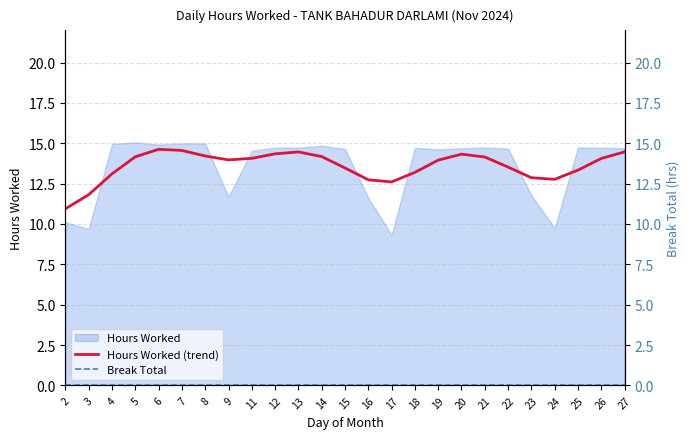

True or false: Break Total and Hours Worked (trend) intersect in this chart.

False